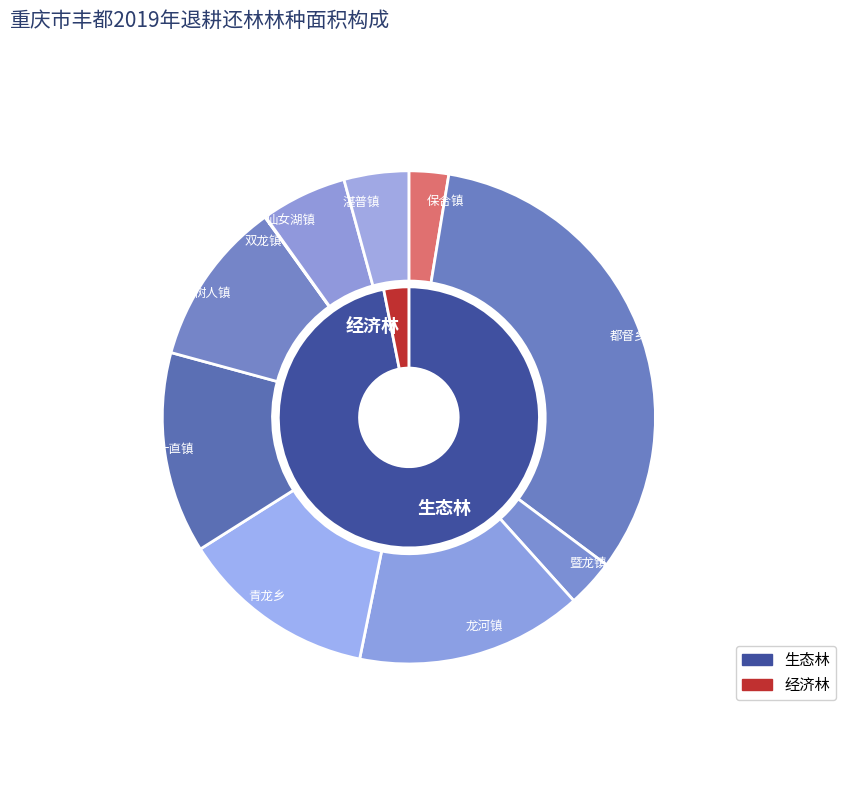

Count the number of slices in the pie.

10